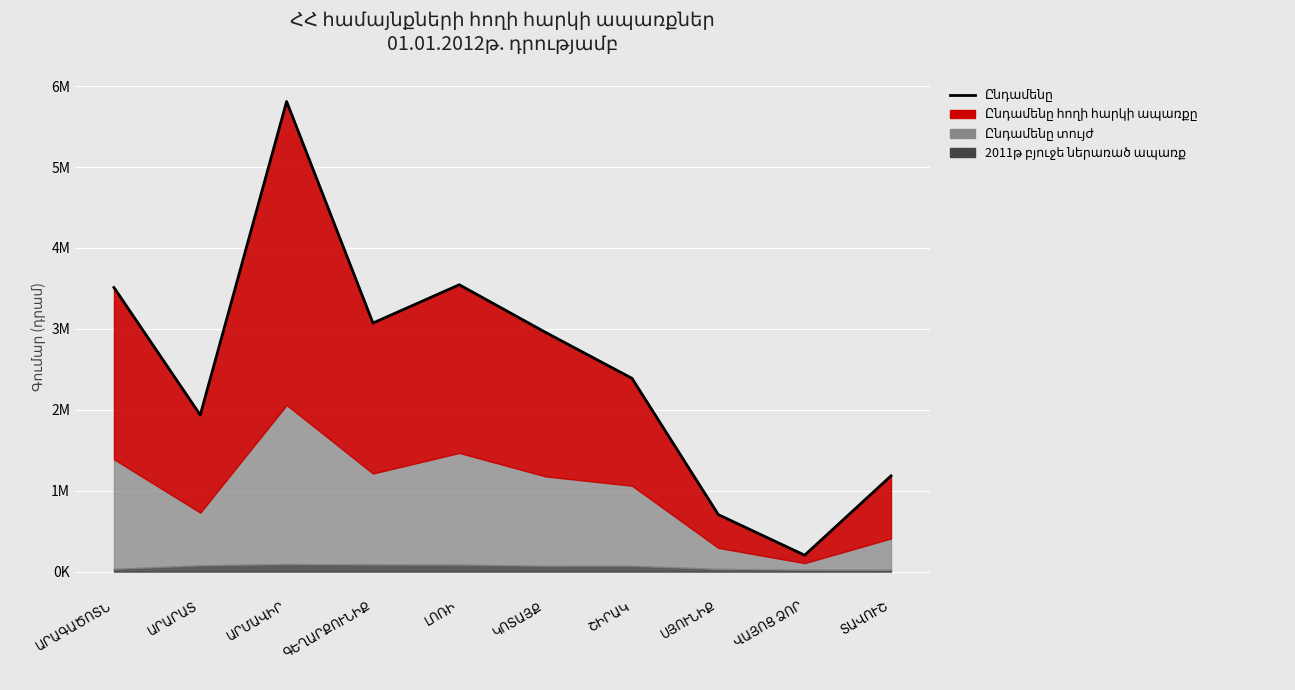

Where does the data first go above 2956421?

ԱՐԱԳԱԾՈՏՆ